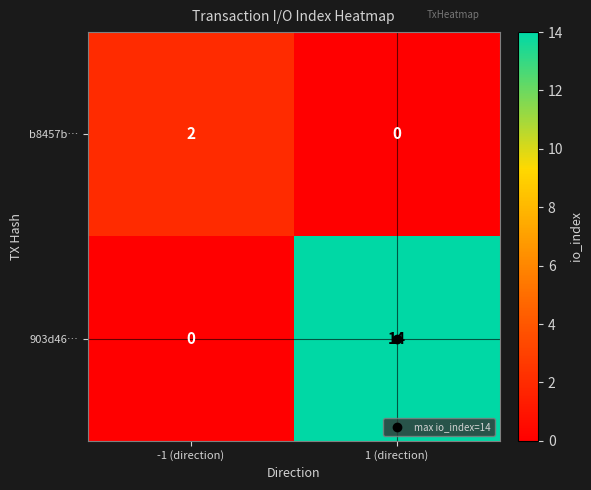

Which series has the largest total across all categories?

903d46…